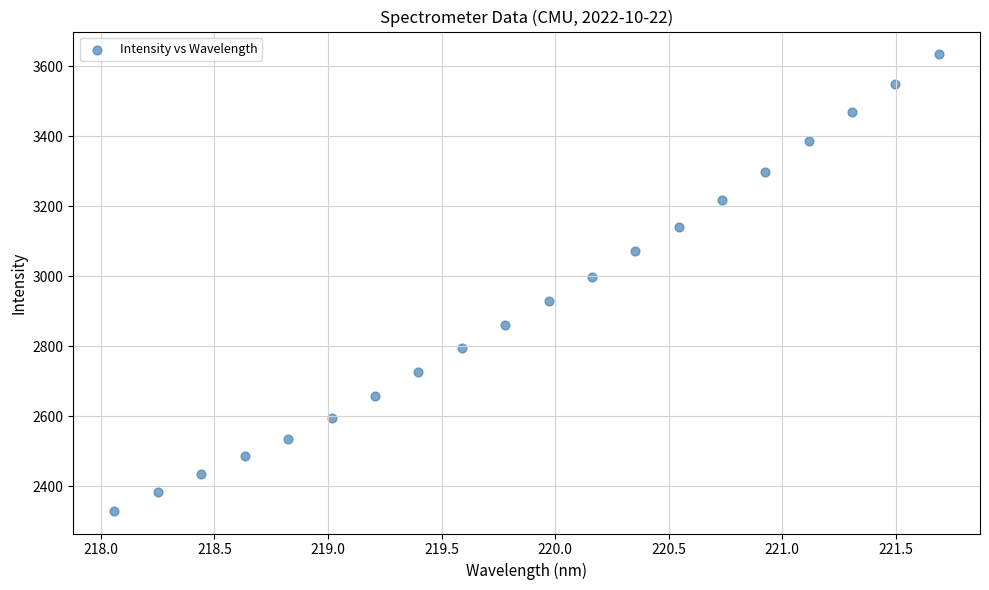

What Y value in the scatter plot is closest to 2982?

2997.5